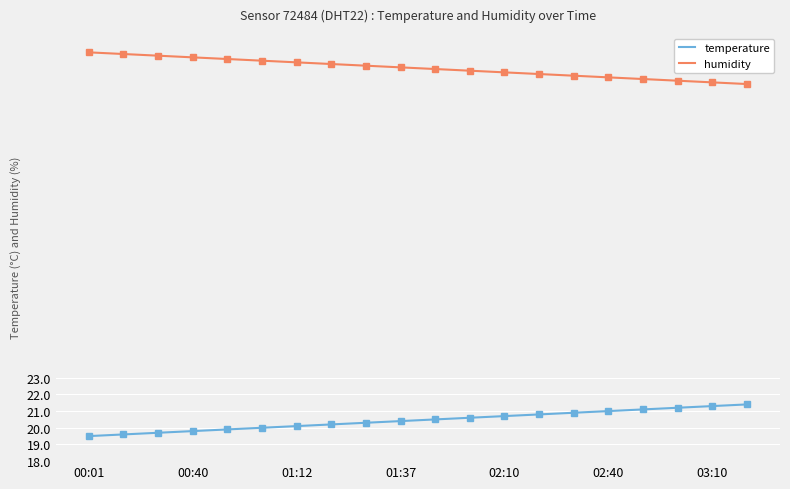

What is the lowest value of the temperature series?

19.5